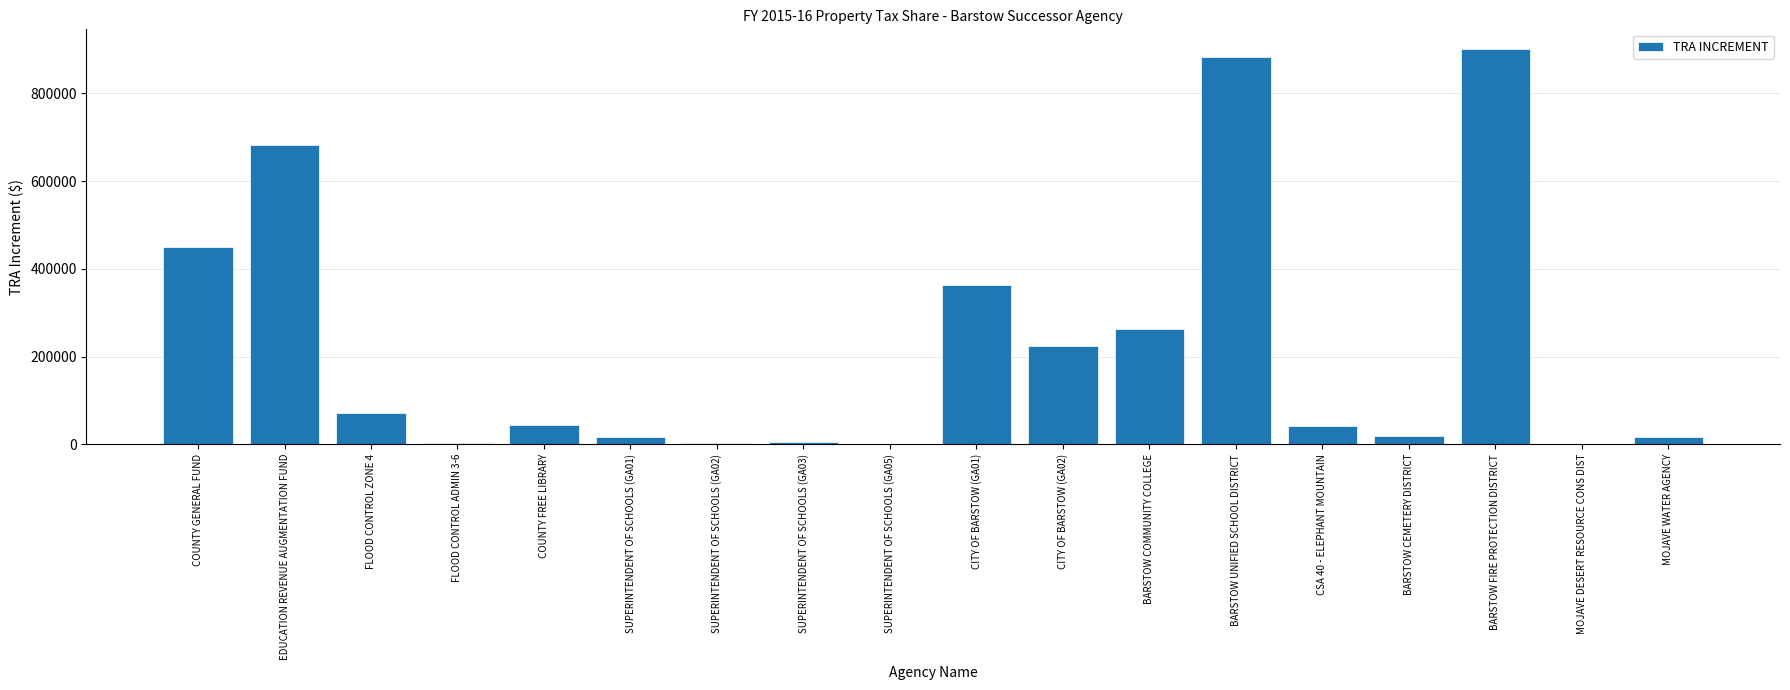

The value at SUPERINTENDENT OF SCHOOLS (GA02) is 2654.2. True or false?

True